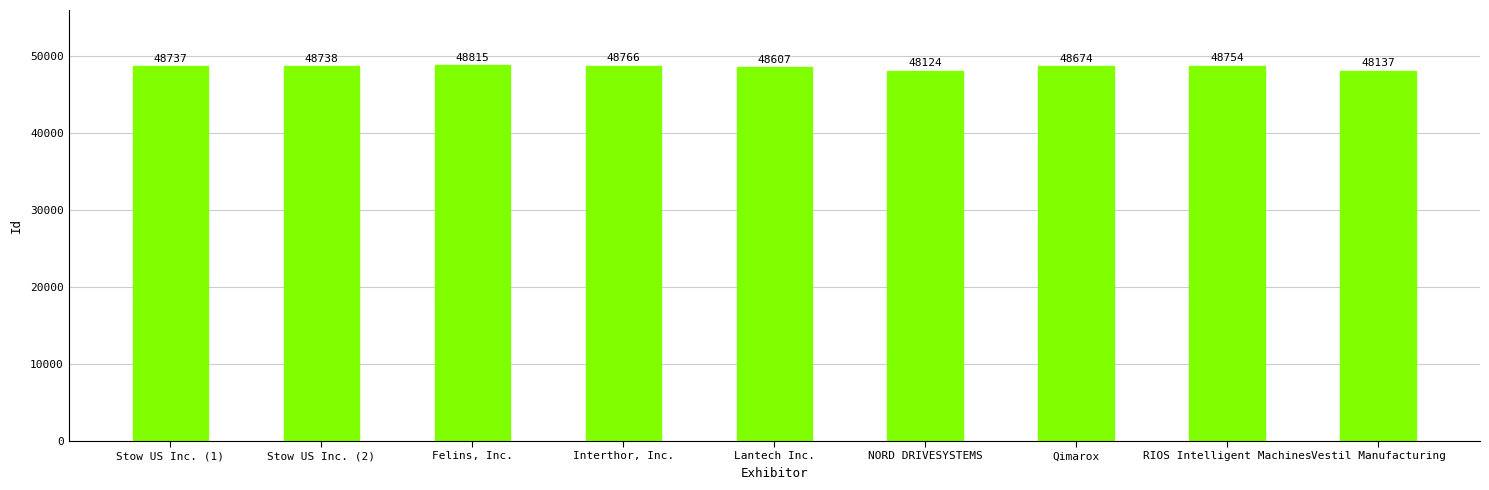

What is the sum of the values at Stow US Inc. (2) and NORD DRIVESYSTEMS?

96862